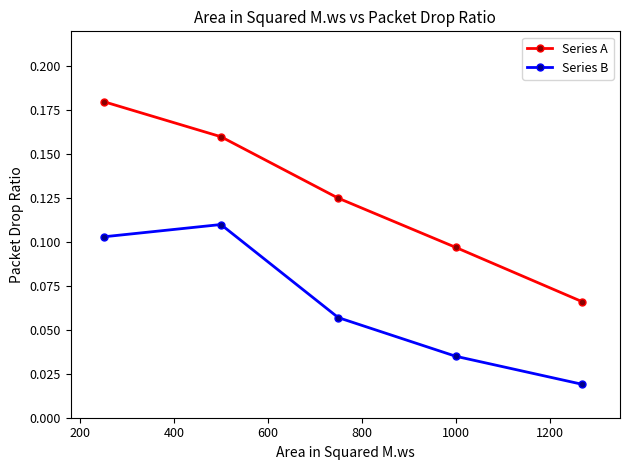

What is the sum of all Series A values?

0.6